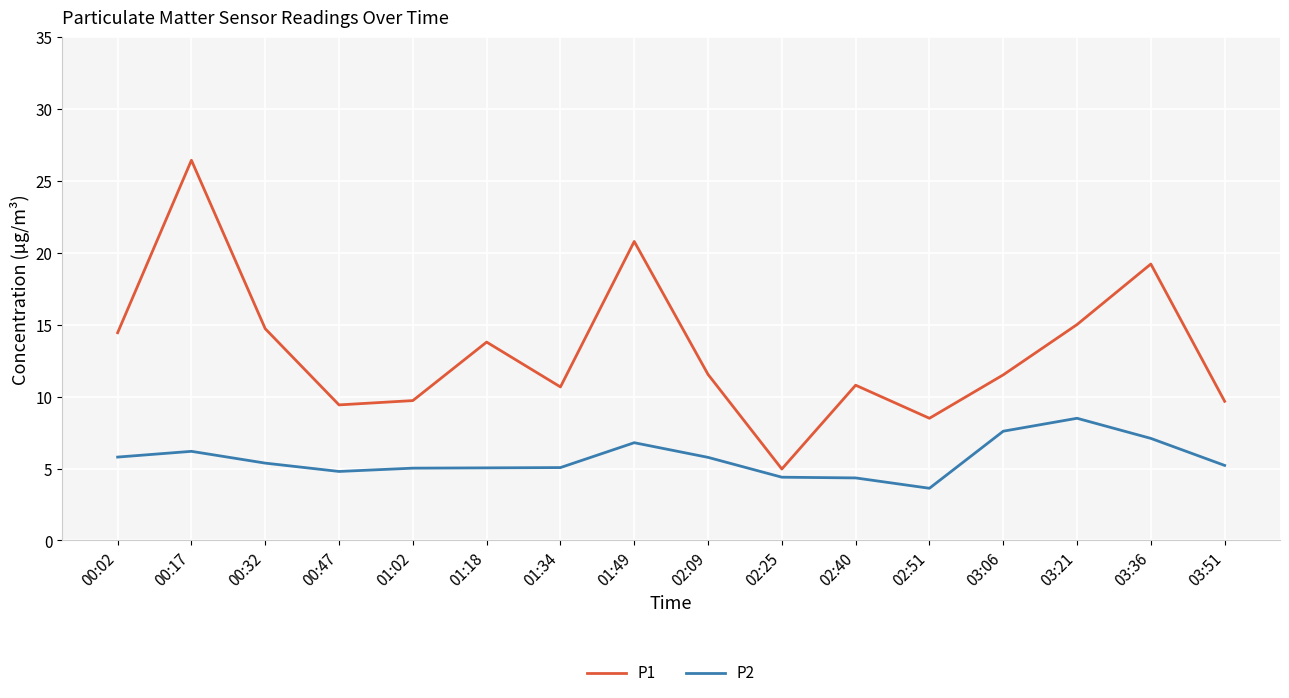

The value of P1 at 01:34 is 10.7. True or false?

True